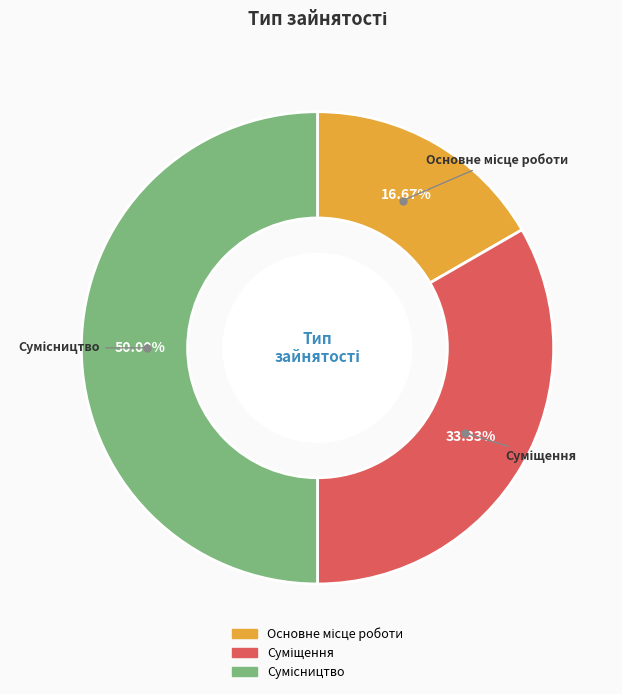

Count the number of slices in the pie.

3